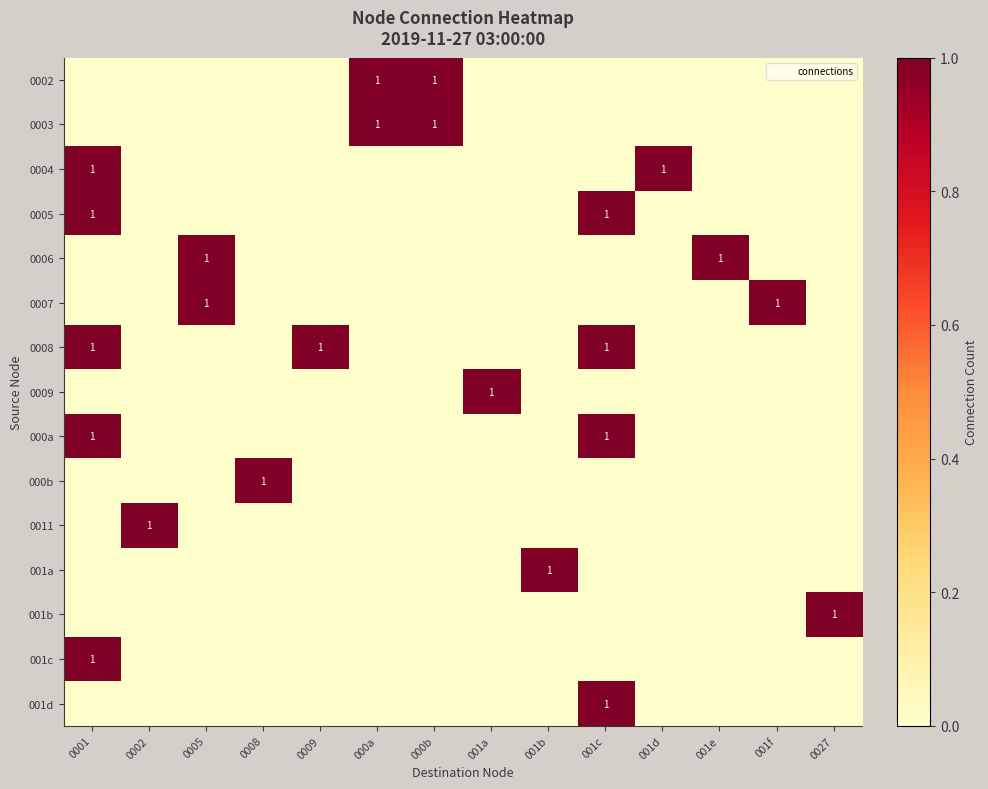

At how many categories does at least one series exceed 0?

14